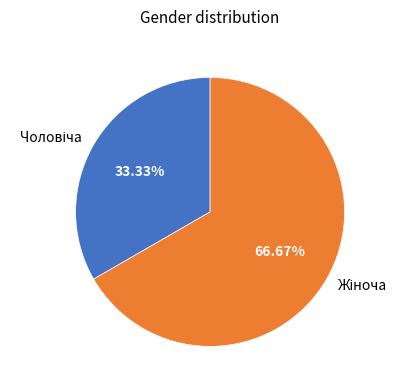

Is there a majority slice in this chart?

Yes